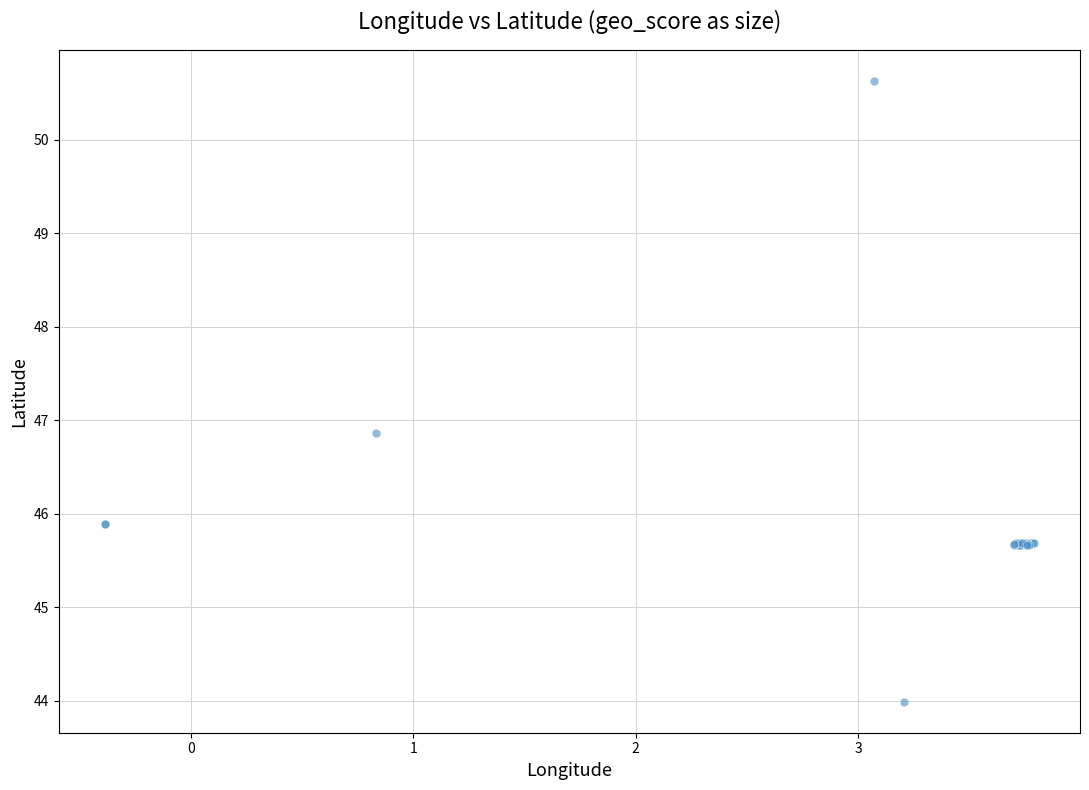

What Y value in the scatter plot is closest to 47?

46.9